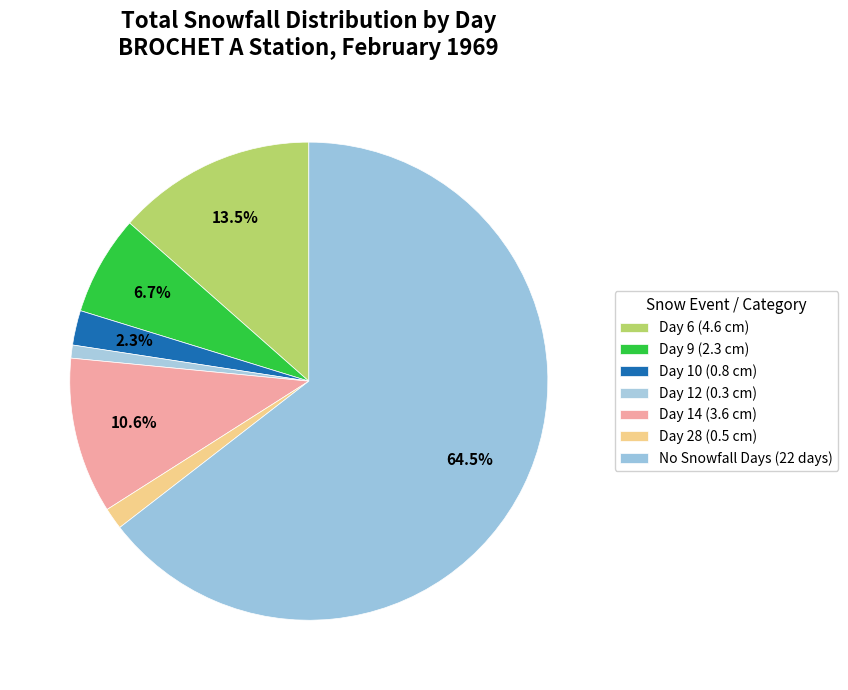

How many segments does this pie chart have?

7